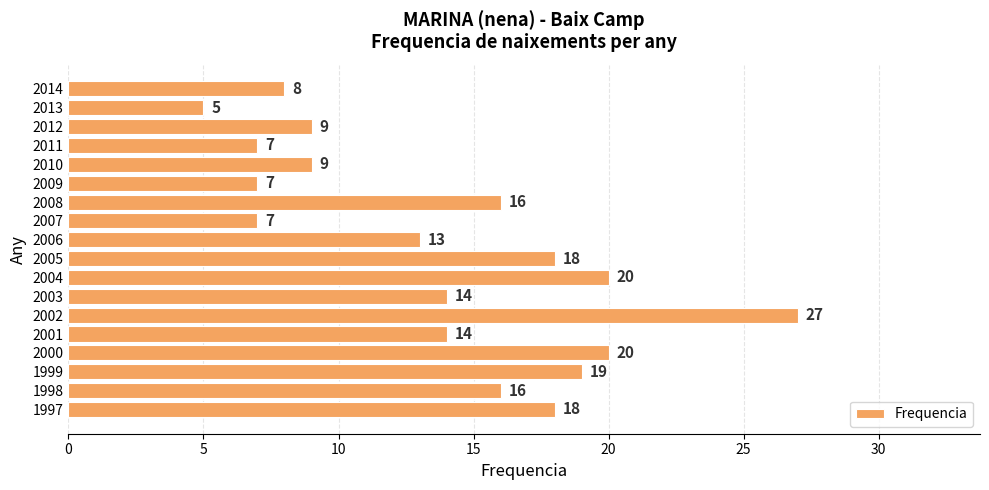

Which category has the highest value across all series?

2002